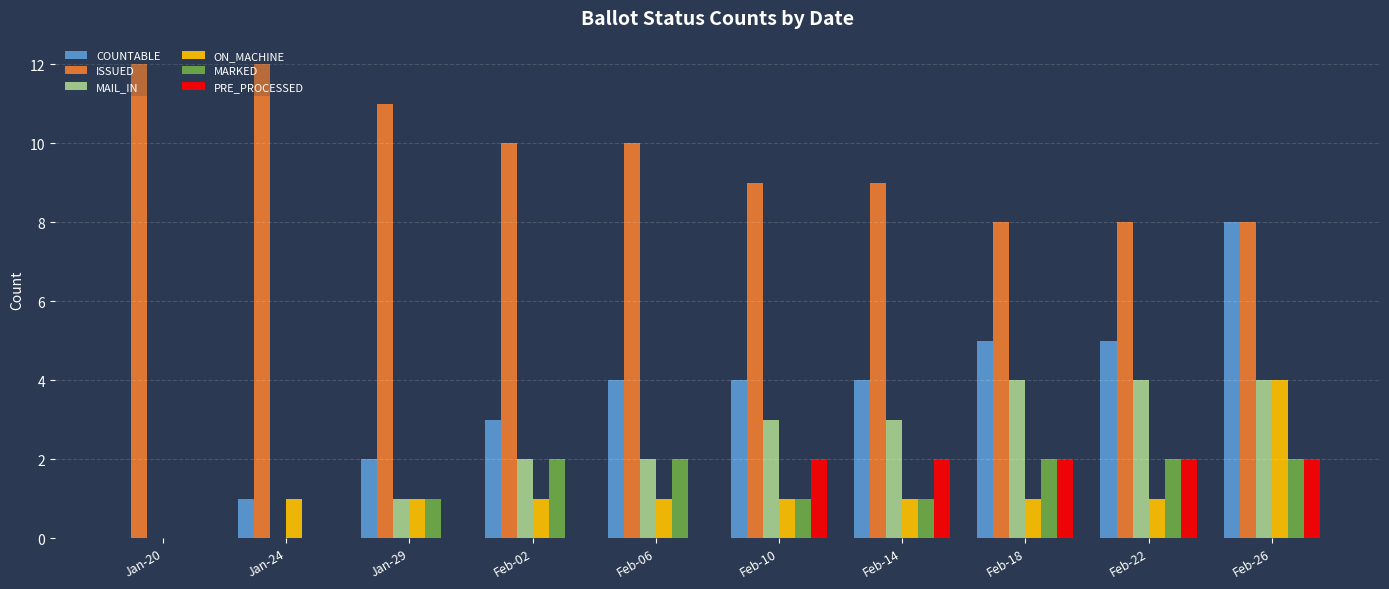

What is the highest value of the ISSUED series?

12